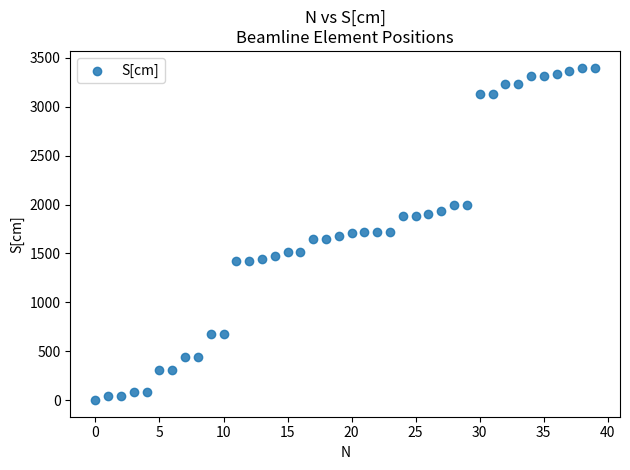

What is the range of Y values (max minus min)?

3402.1